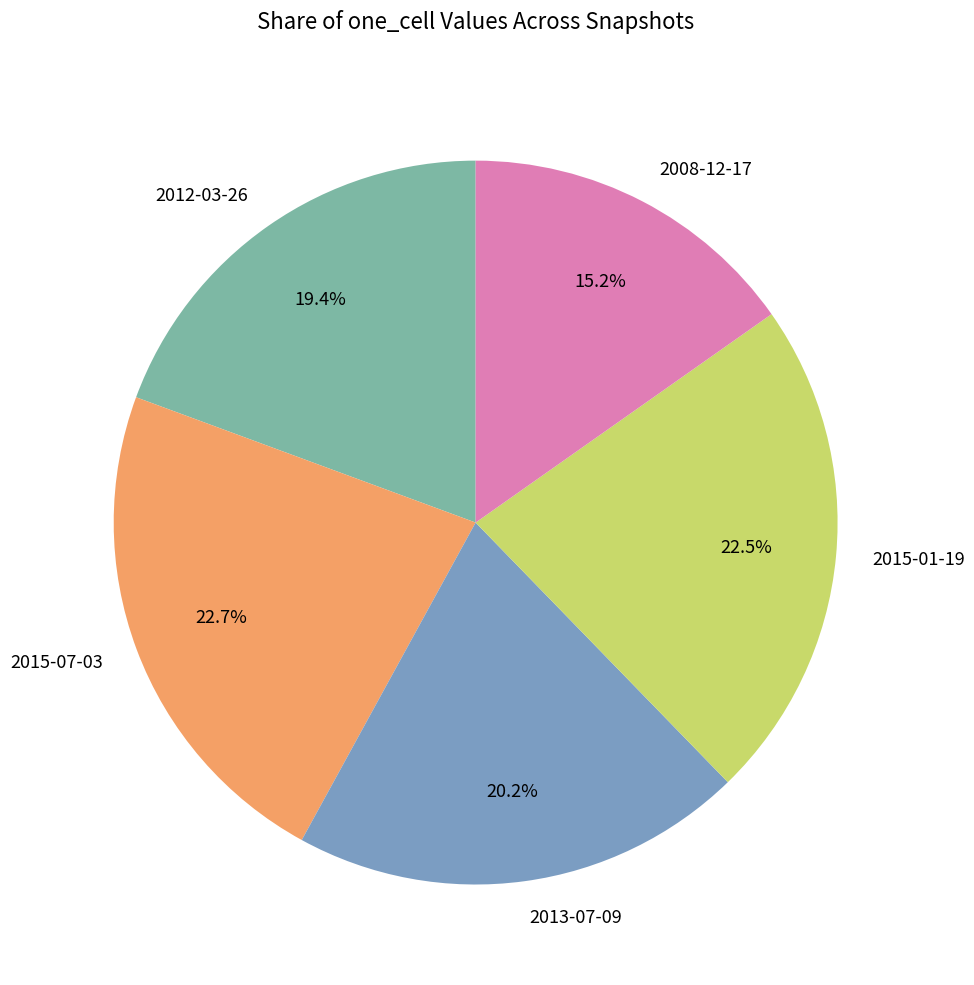

What percentage is the 2013-07-09 slice, to the nearest percent?

20%